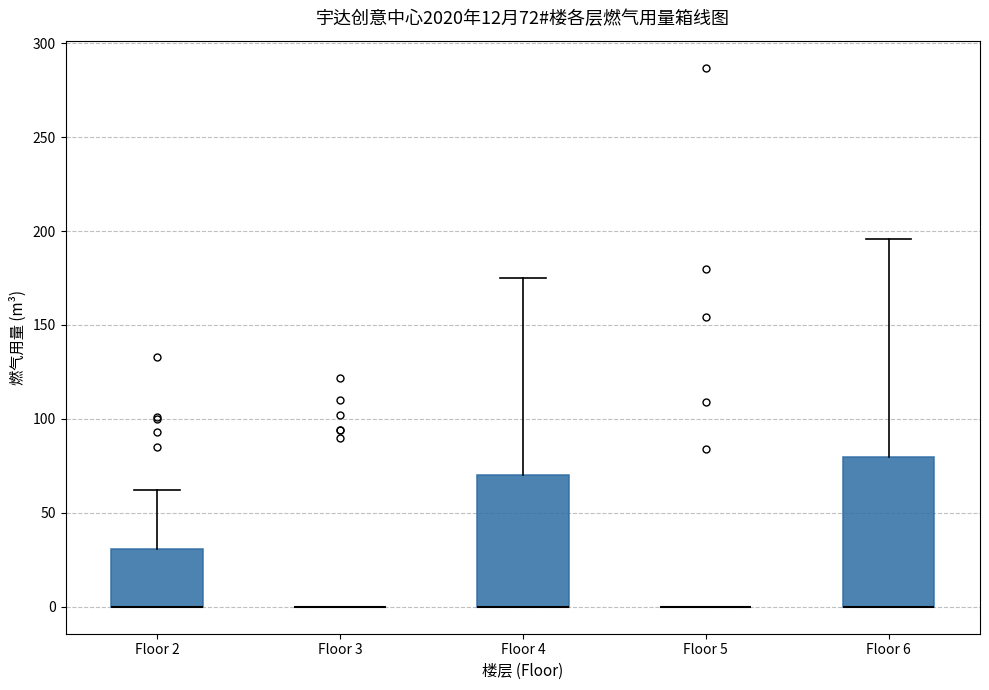

Which box is the tallest, from its lower edge to its upper edge?

Floor 6